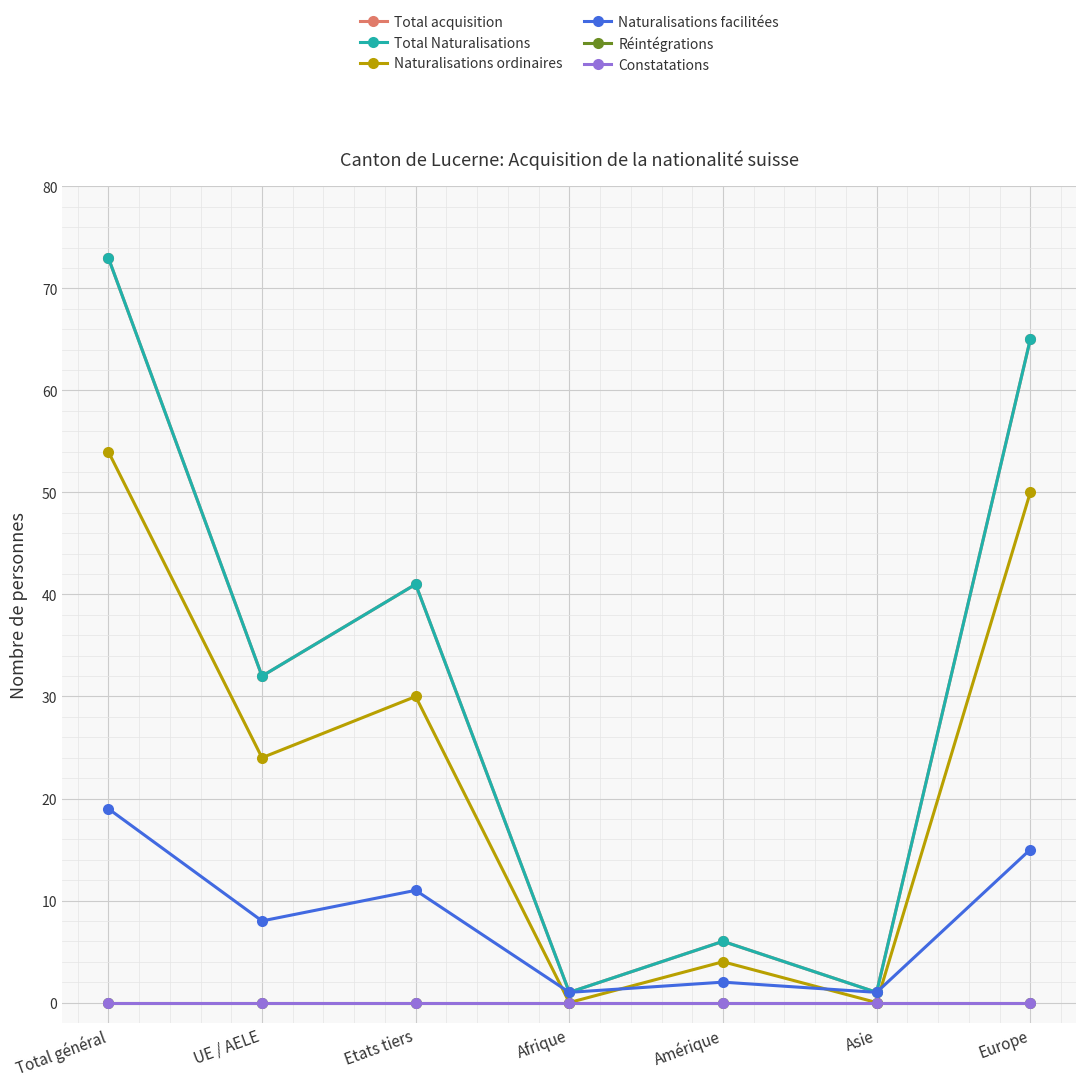

What is the maximum value shown in the chart?

73